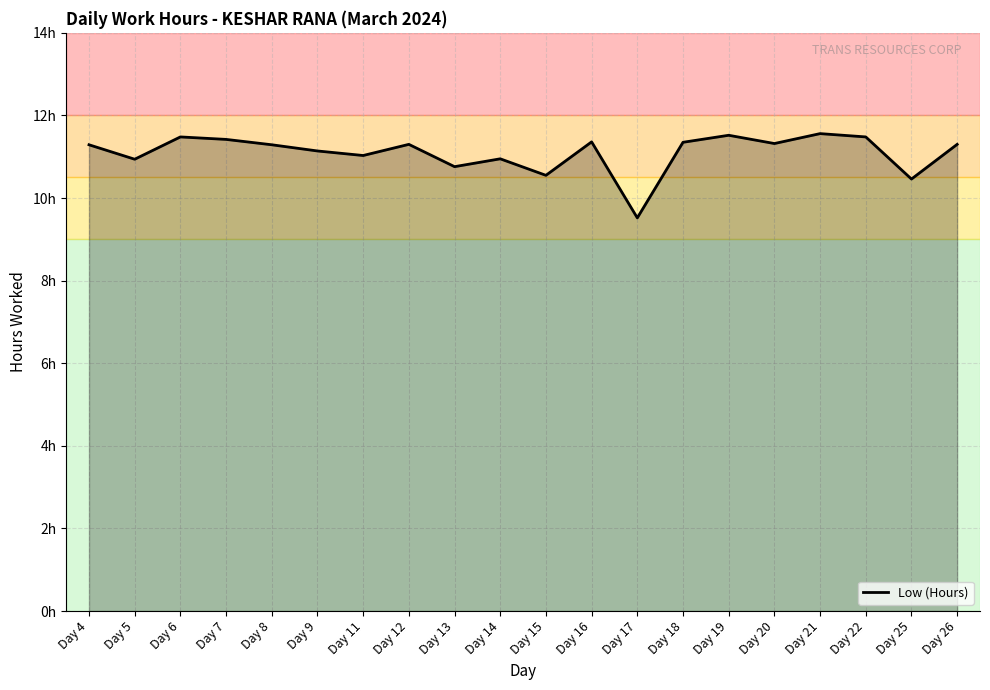

Does the chart have visible grid lines?

Yes